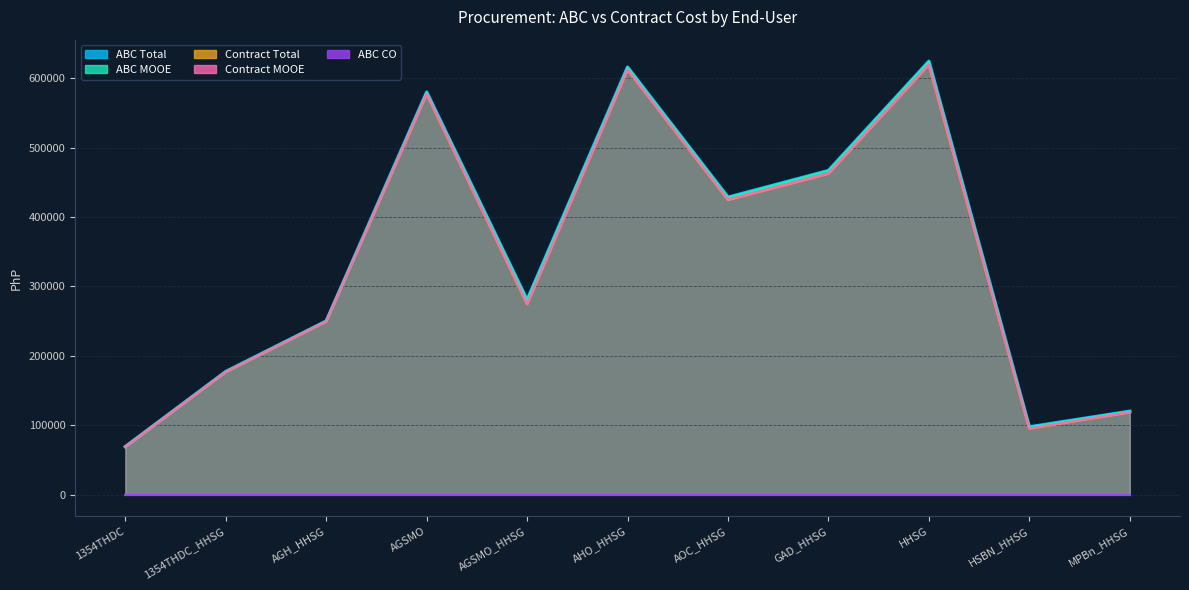

In ABC Total, how many points are lower than both neighbors (excluding endpoints)?

3